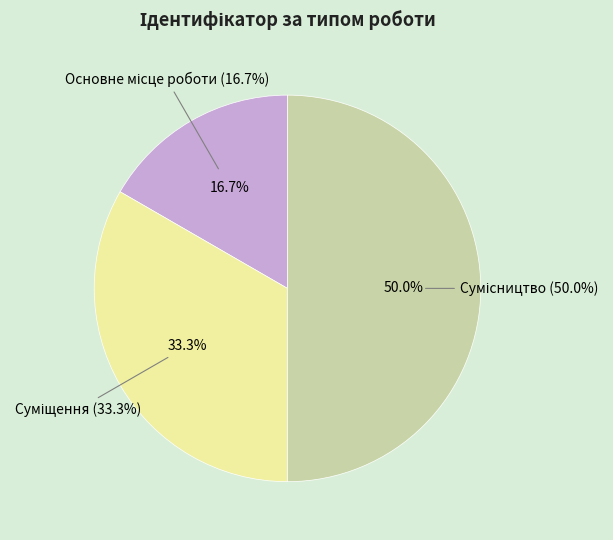

What is the change in value from Основне місце роботи to Суміщення?

+1